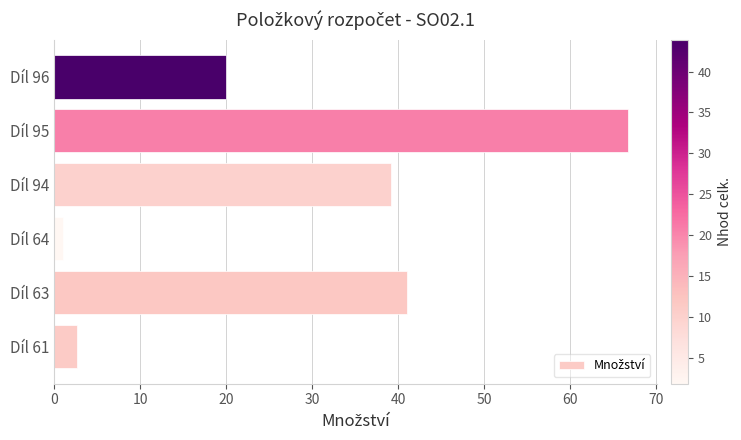

List the labels in order of value, largest first.

Díl 95, Díl 63, Díl 94, Díl 96, Díl 61, Díl 64